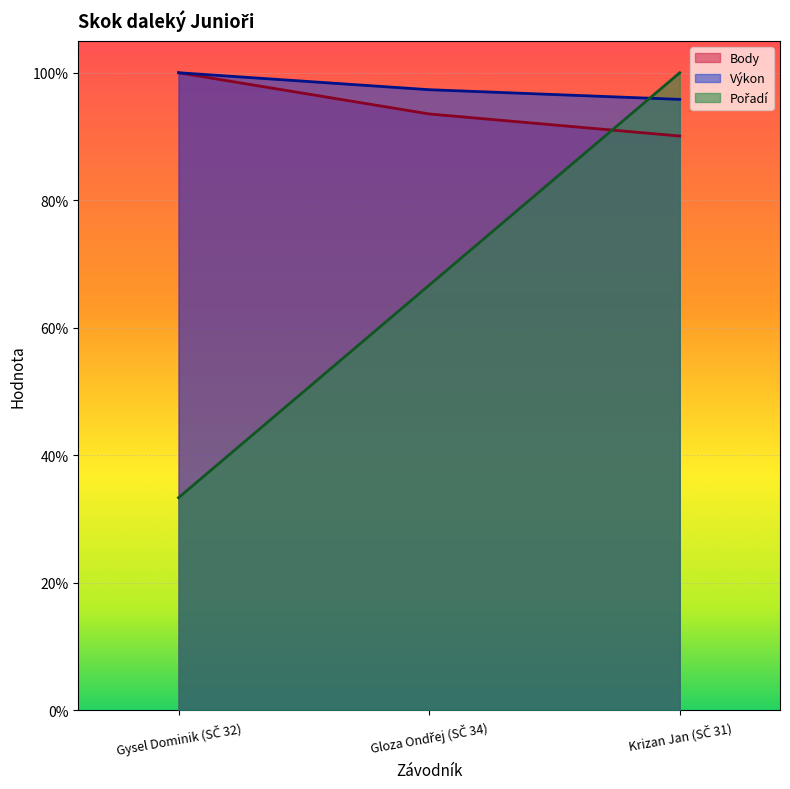

True or false: Výkon has a value of 1.5 at Gysel Dominik (SČ 32).

False